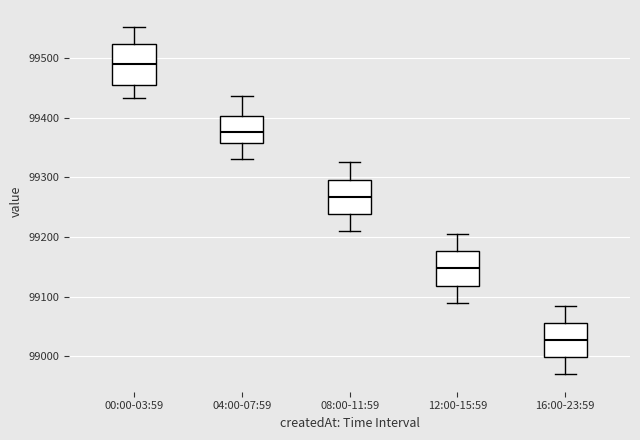

Which box has the highest median line?

00:00-03:59